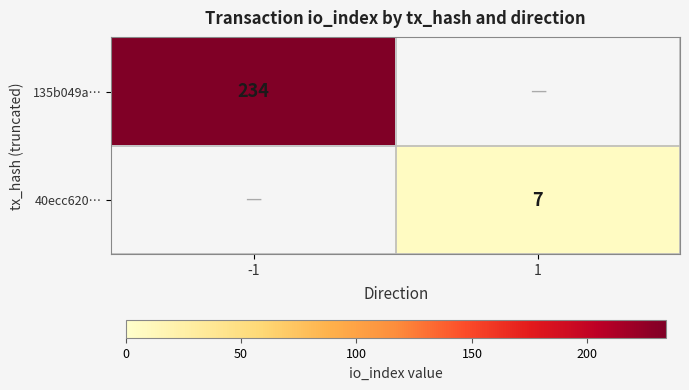

The value of 135b049a… at -1 is 160. True or false?

False